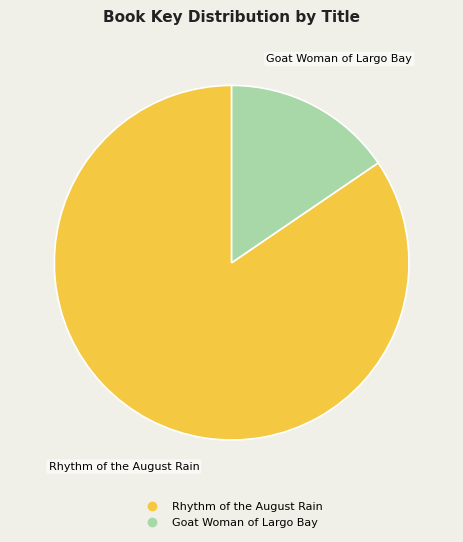

Which has a higher value, Rhythm of the August Rain or Goat Woman of Largo Bay?

Rhythm of the August Rain